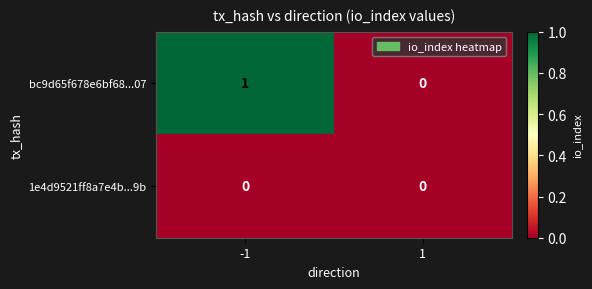

True or false: bc9d65f678e6bf68...07 has a value of 1 at -1.

True